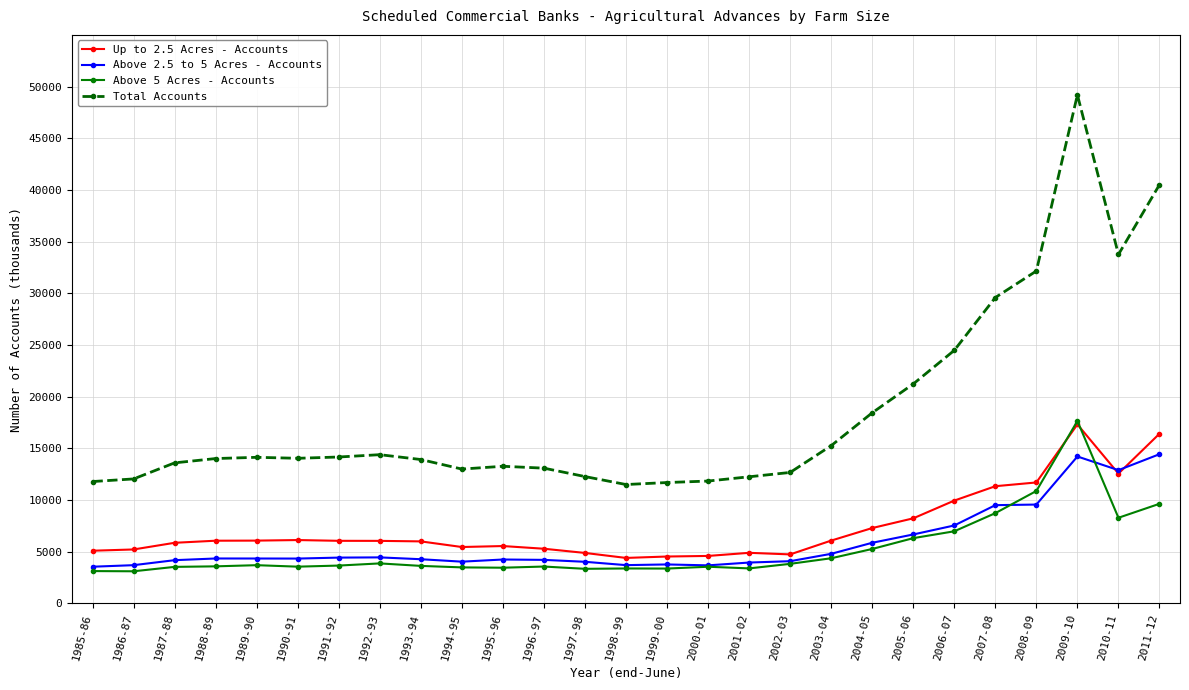

What is the maximum value shown in the chart?

49198.0